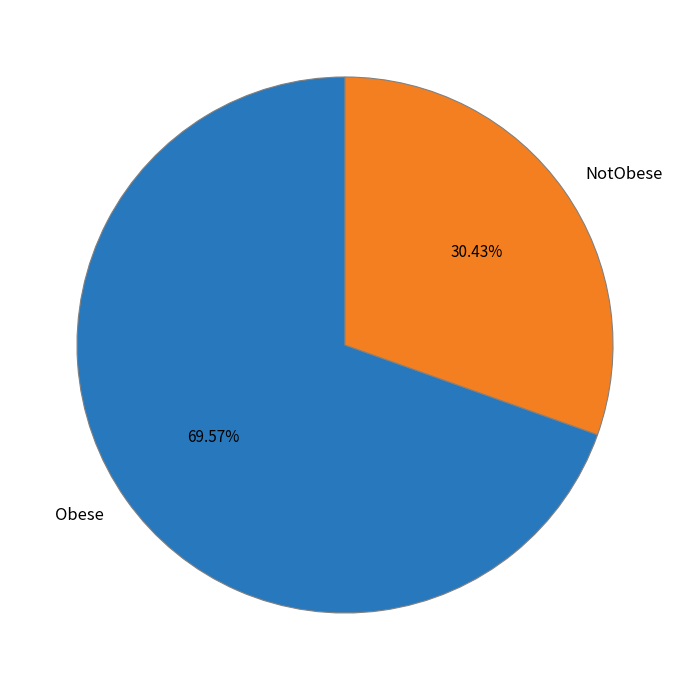

Which has a higher value, NotObese or Obese?

Obese